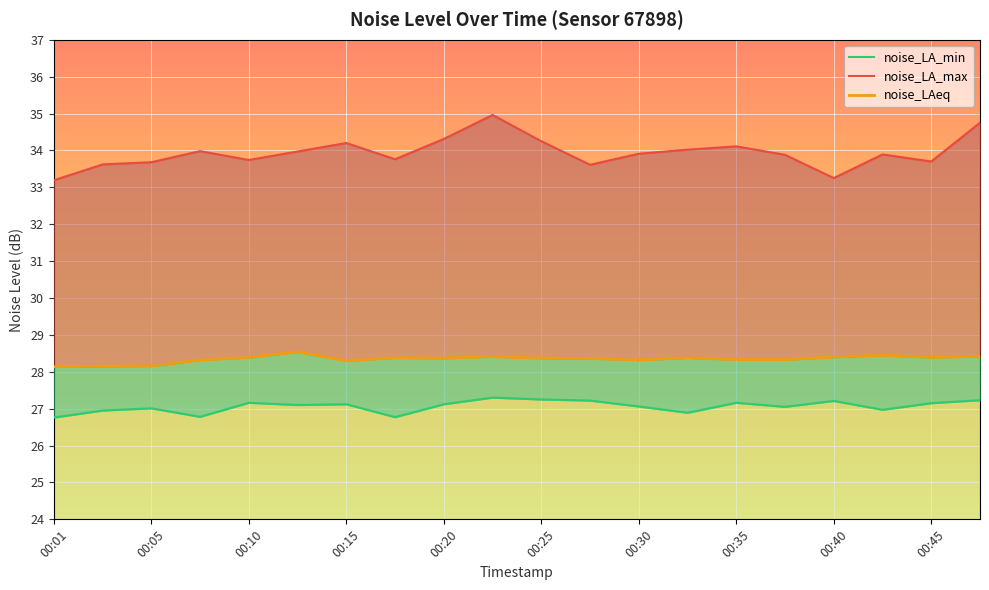

What is the value of the noise_LA_min point at the 1st from the left?

26.8